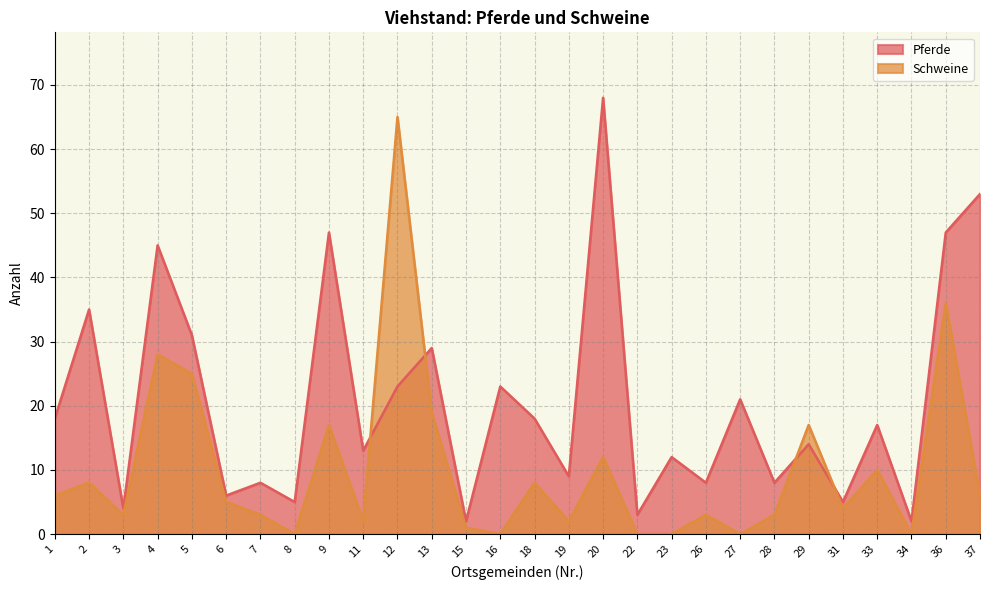

What is the value of the Schweine point at the 7th from the left?

3